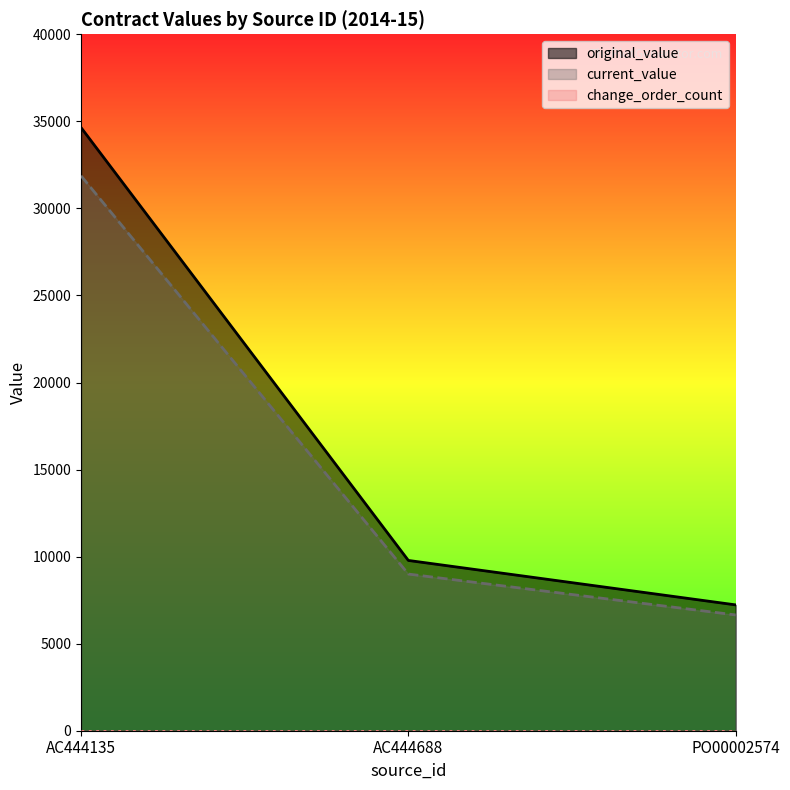

Rank the categories by current_value value from lowest to highest.

PO00002574, AC444688, AC444135